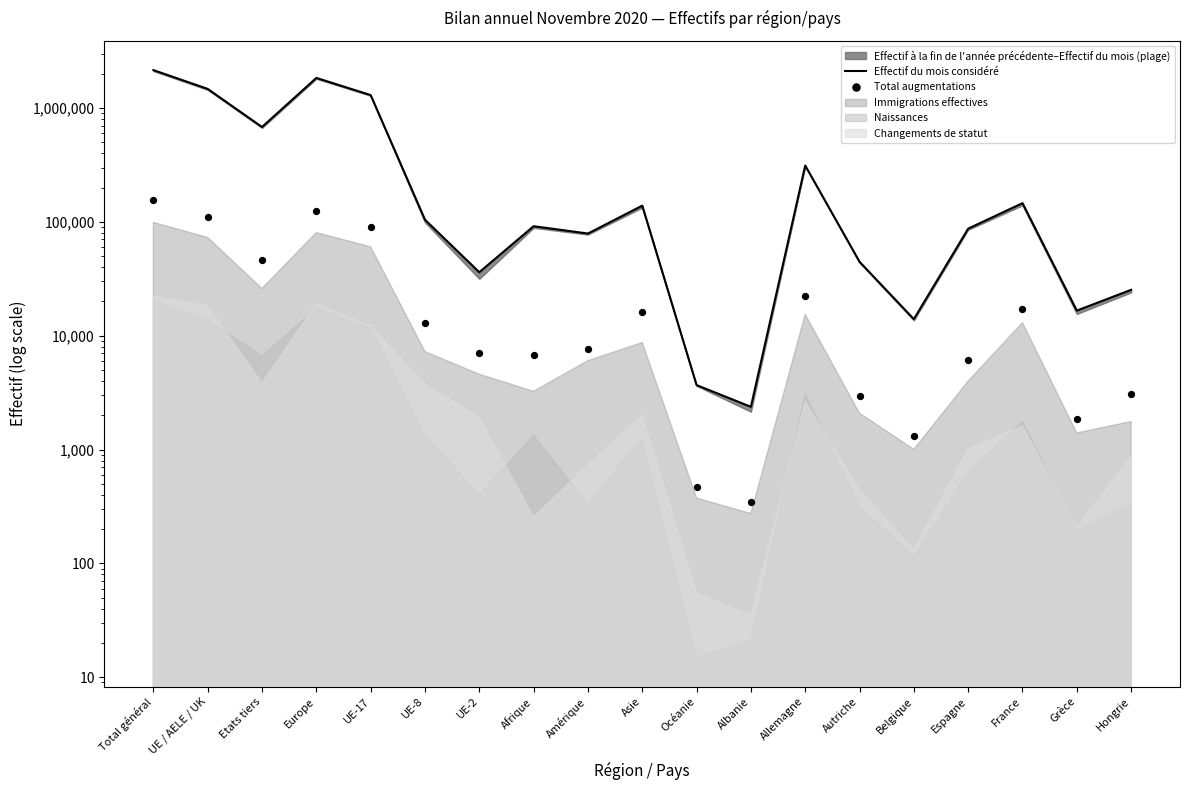

Which series has the largest total across all categories?

Effectif du mois considéré